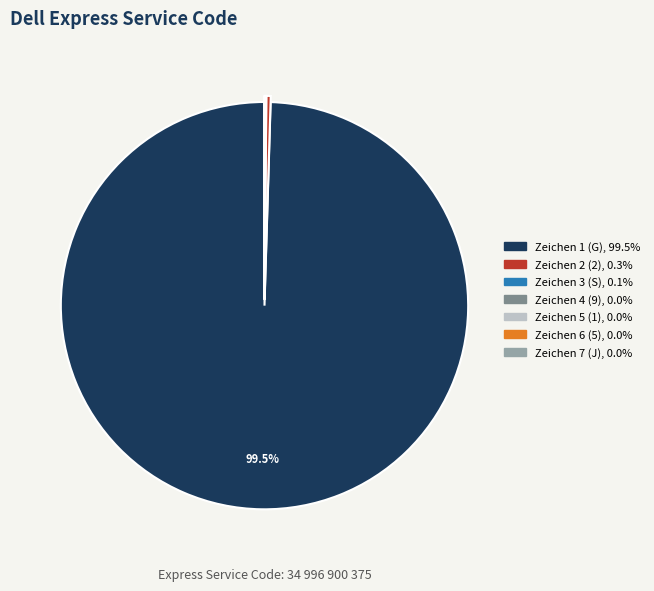

Does Zeichen 1 (G) account for over 50% of the chart?

Yes